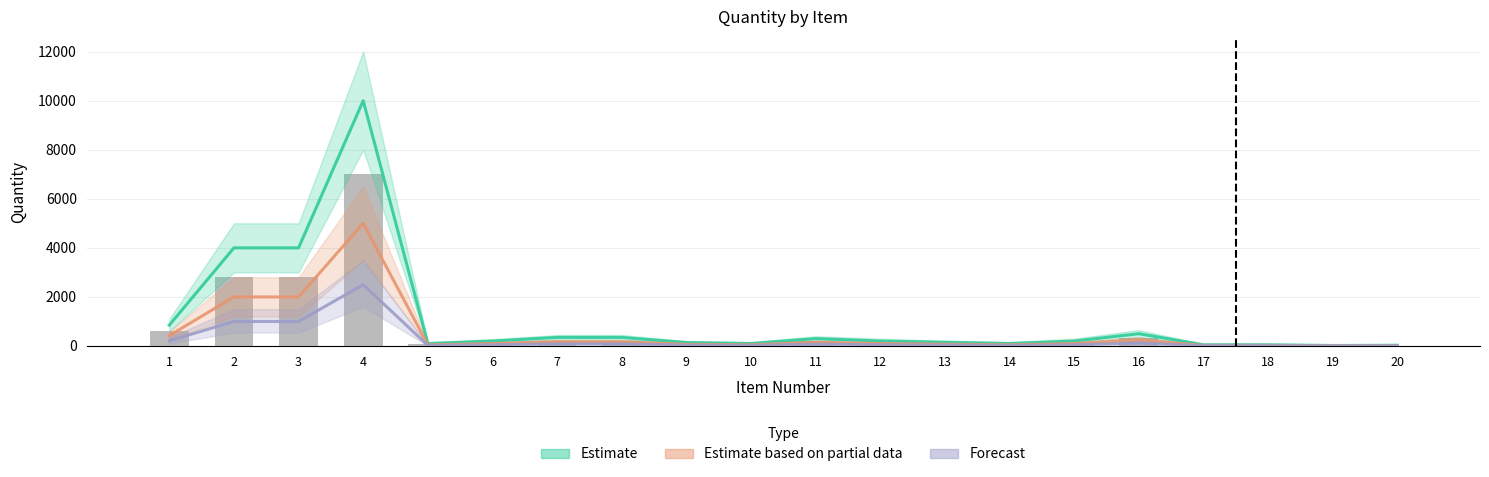

Reading left to right, what are all the values shown in this chart?

Estimate: 850	4000	4000	10000	100	200	350	350	140	100	300	200	150	100	200	500	50	50	20	30
Estimate based on partial data: 425	2000	2000	5000	50	100	175	175	70	50	150	100	75	50	100	250	25	25	10	15
Forecast: 212	1000	1000	2500	25	50	87	87	35	25	75	50	37	25	50	125	12	12	5	7